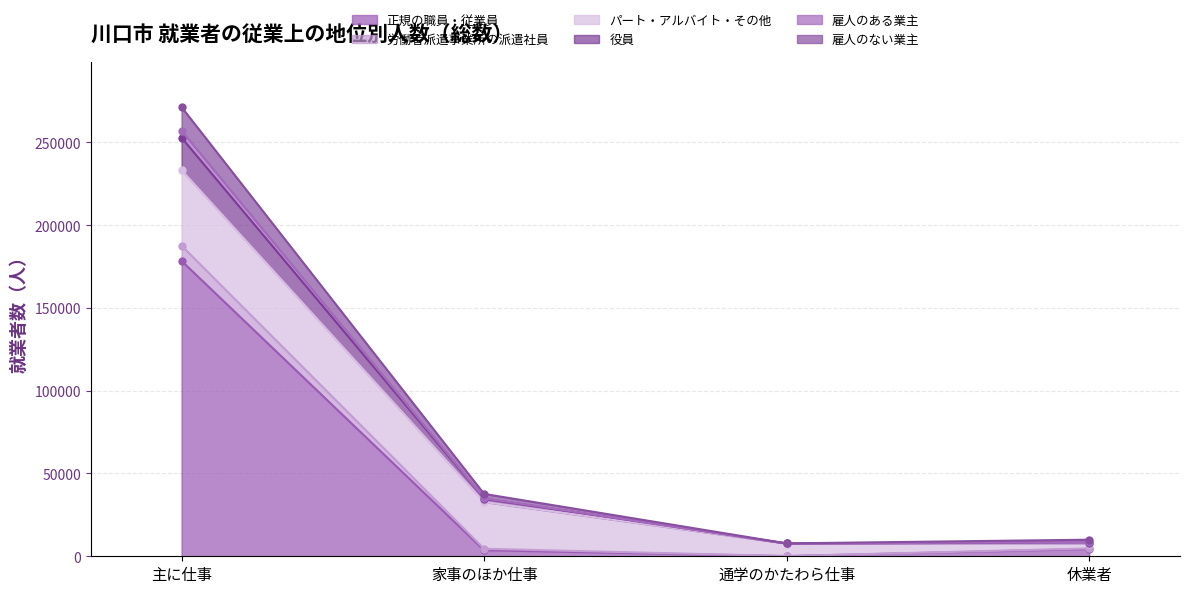

Which has a higher value, 家事のほか仕事 or 主に仕事?

主に仕事